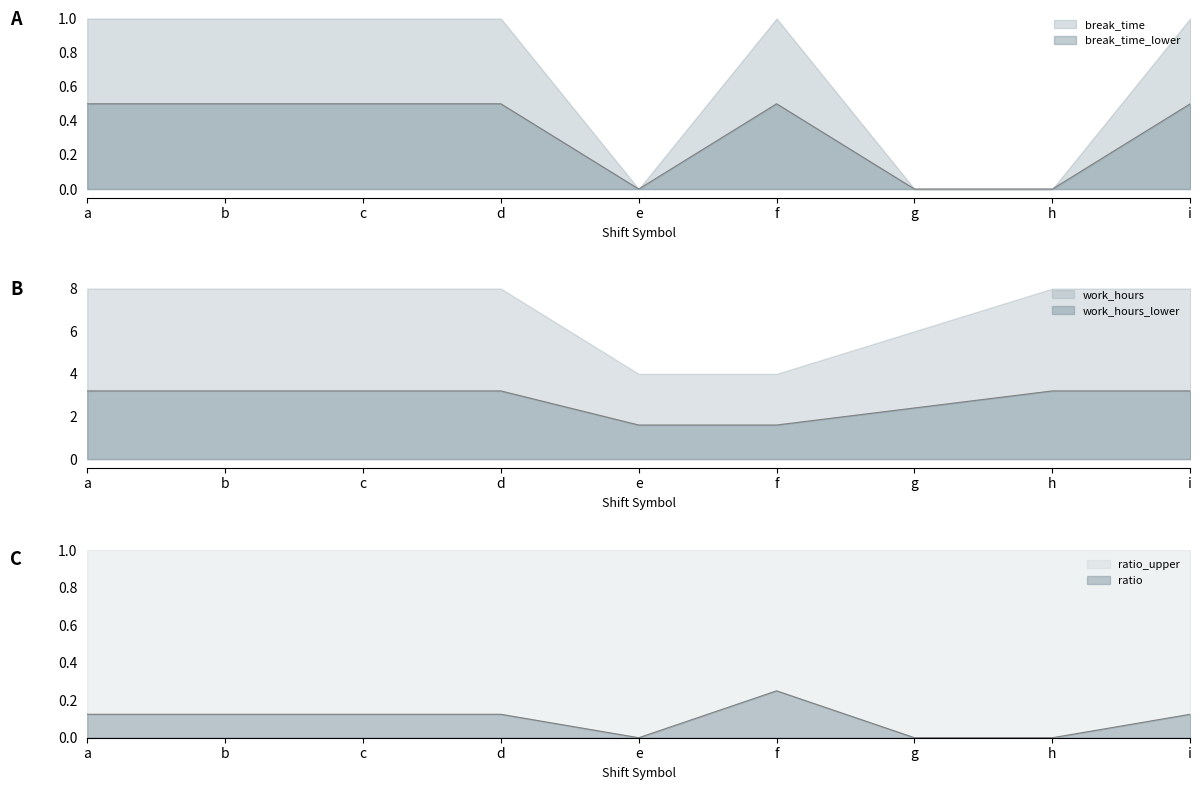

What is the difference between the break_time values at b and h?

0.5